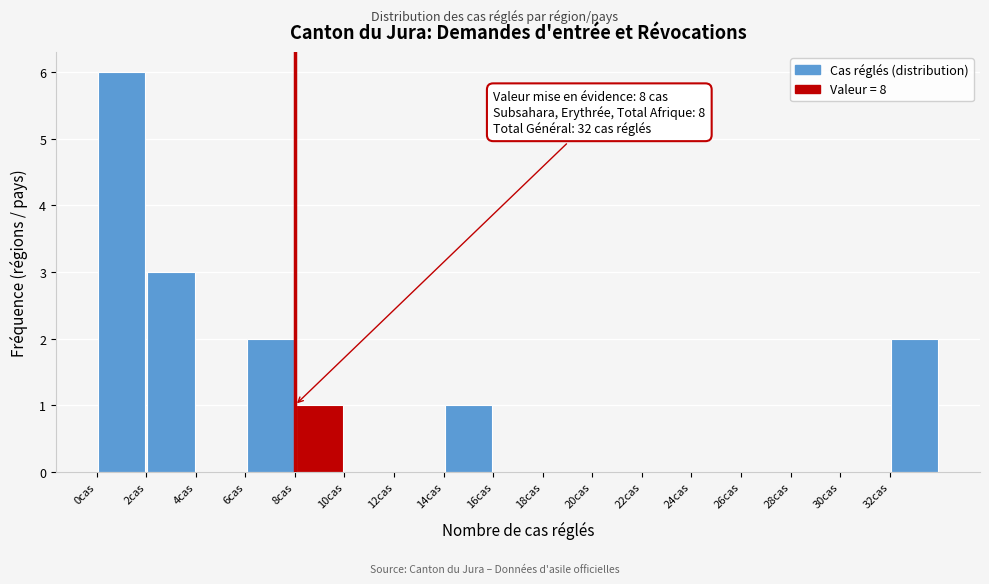

Over which range of the x-axis is the bar tallest?

0 to 2